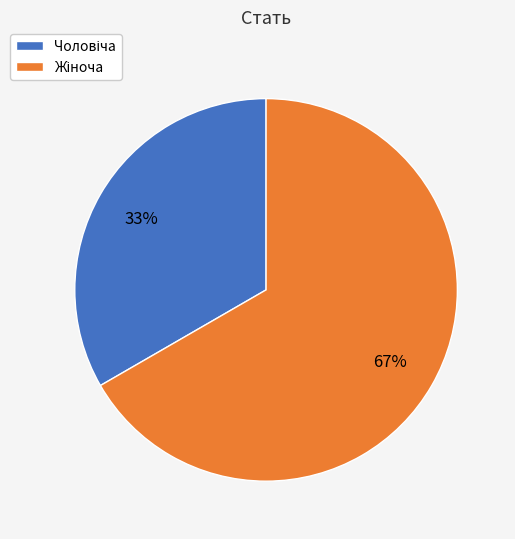

Is there any slice that represents more than half of the pie?

Yes